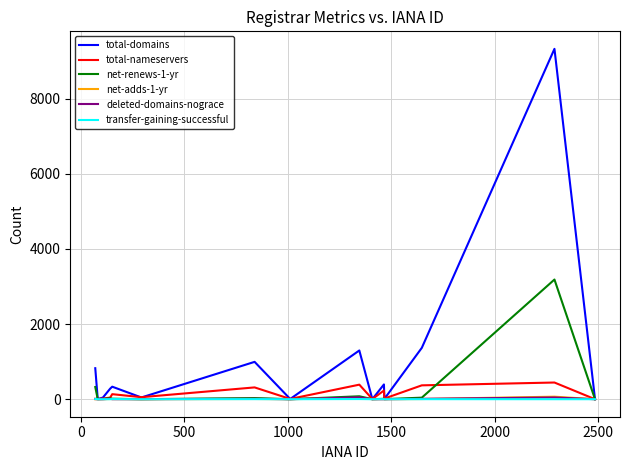

Which series has the largest range (max minus min)?

total-domains